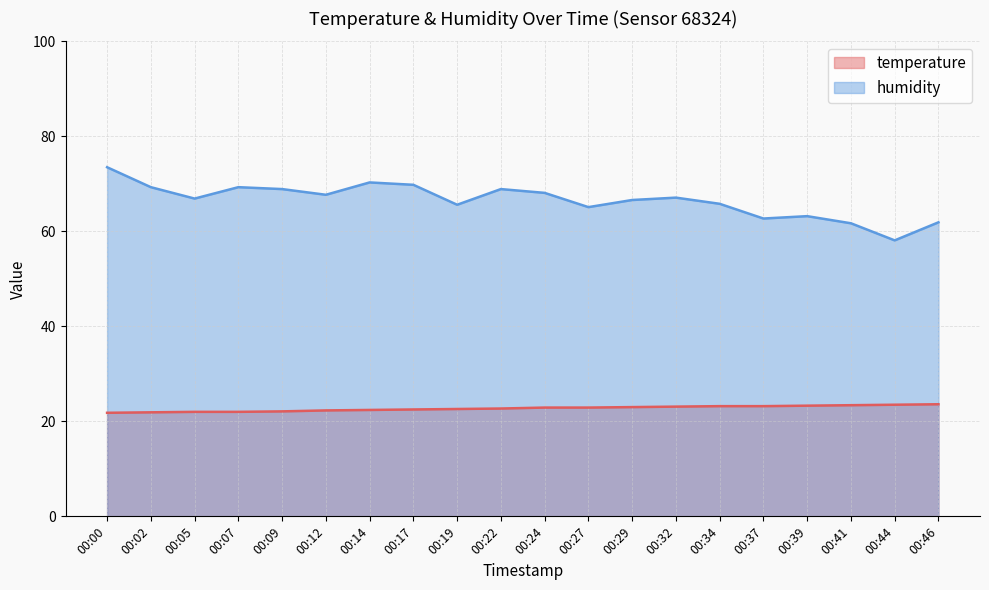

What is the difference between the maximum and minimum values in the humidity series?

15.4